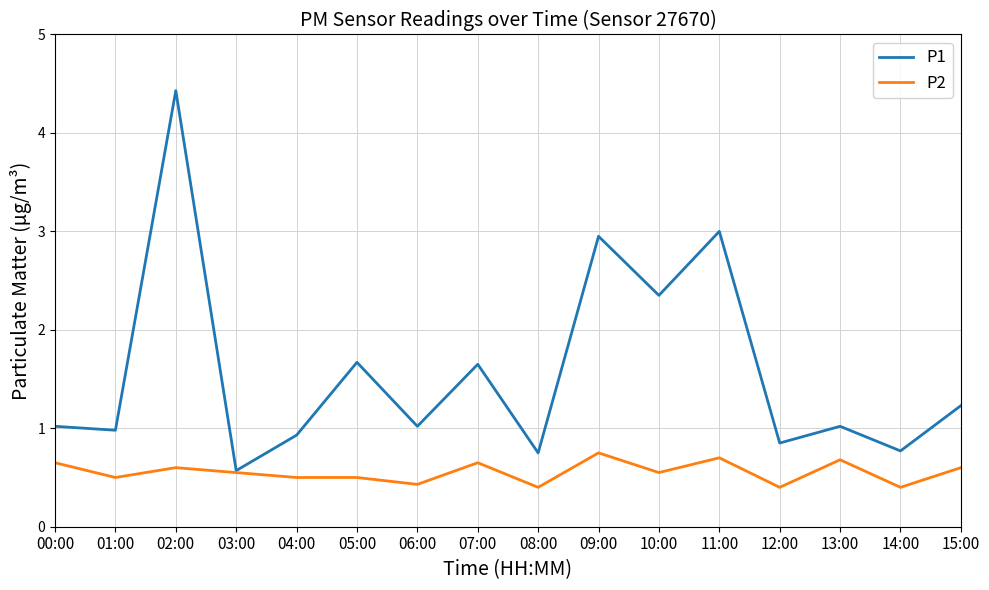

What is the difference between the second highest and minimum values in the P2 series?

0.3